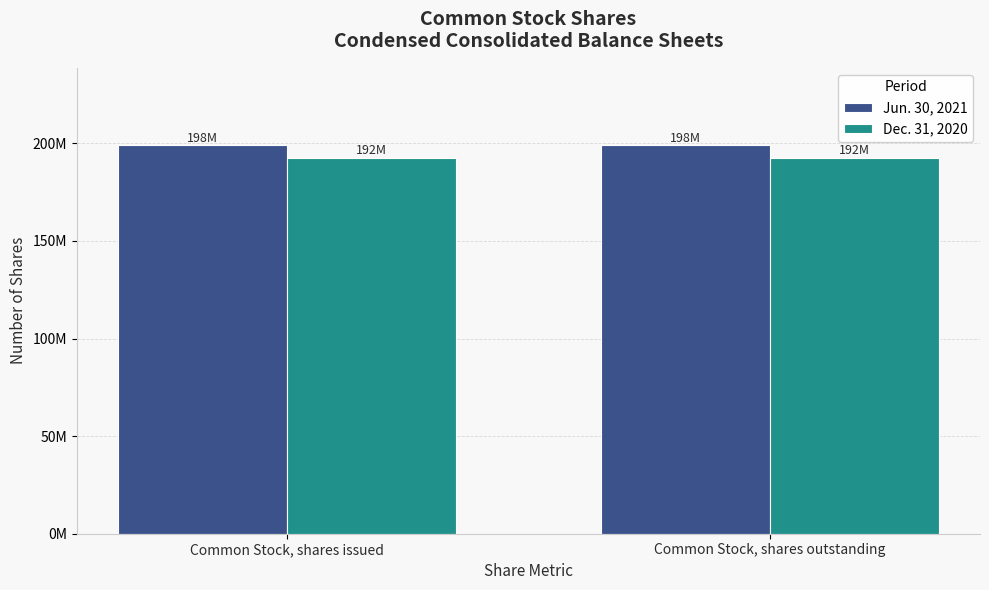

The Jun. 30, 2021 series shows 198917000 at Common Stock, shares issued. True or false?

True